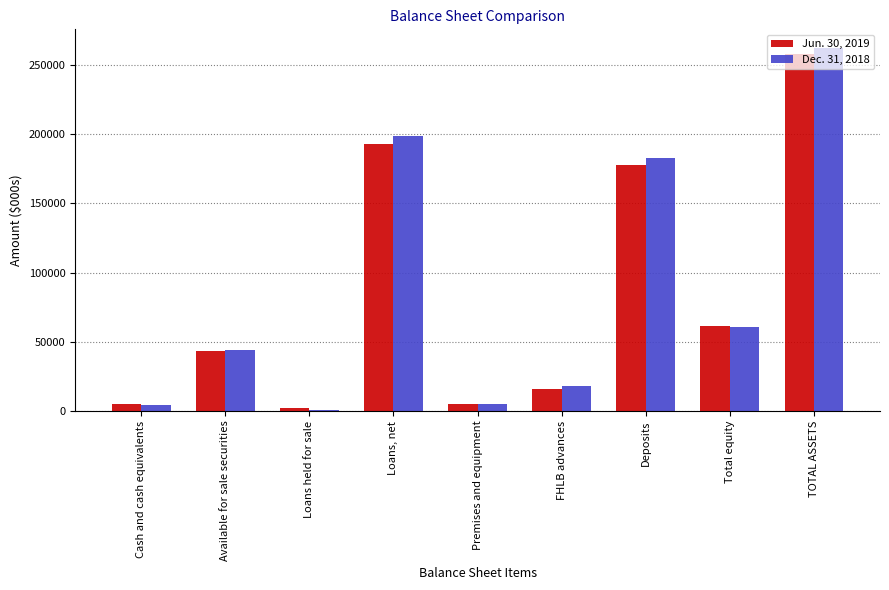

Is the value of Jun. 30, 2019 at Deposits greater than the value of Dec. 31, 2018 at Loans held for sale?

Yes